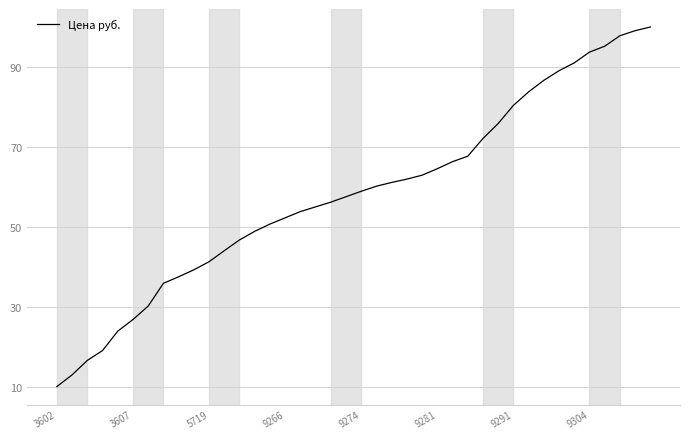

What is the maximum value shown in the chart?

100.0